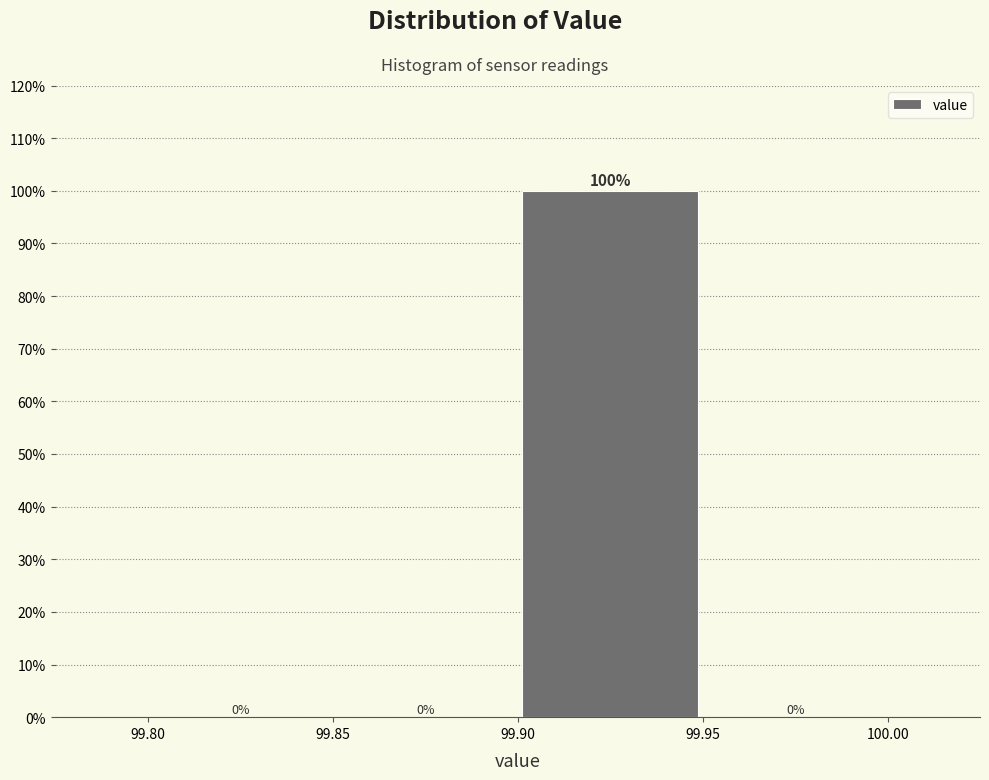

Reading left to right, transcribe this chart: for each bar, give the range it covers on the x-axis and its height.

99.80 to 99.85: 0
99.85 to 99.90: 0
99.90 to 99.95: 100
99.95 to 100.00: 0